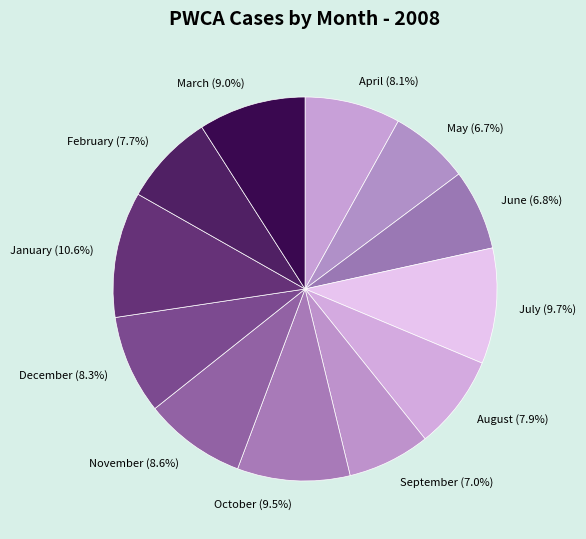

Which has a higher value, December or May?

December